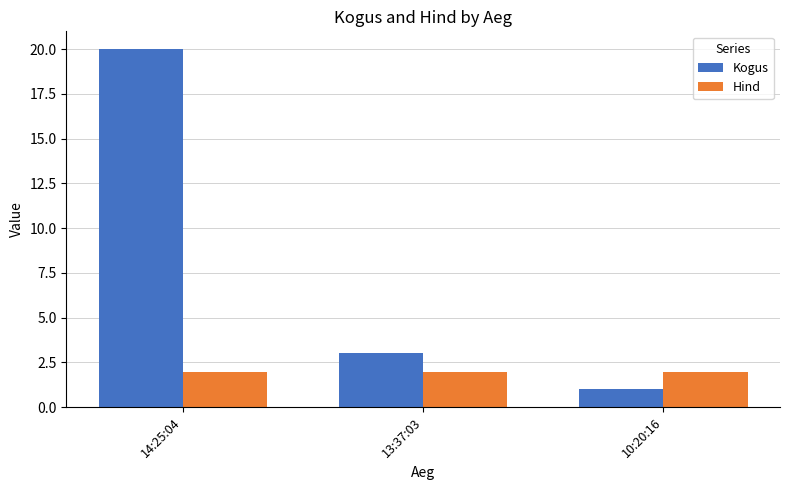

What is the sum of all Kogus values?

24.0